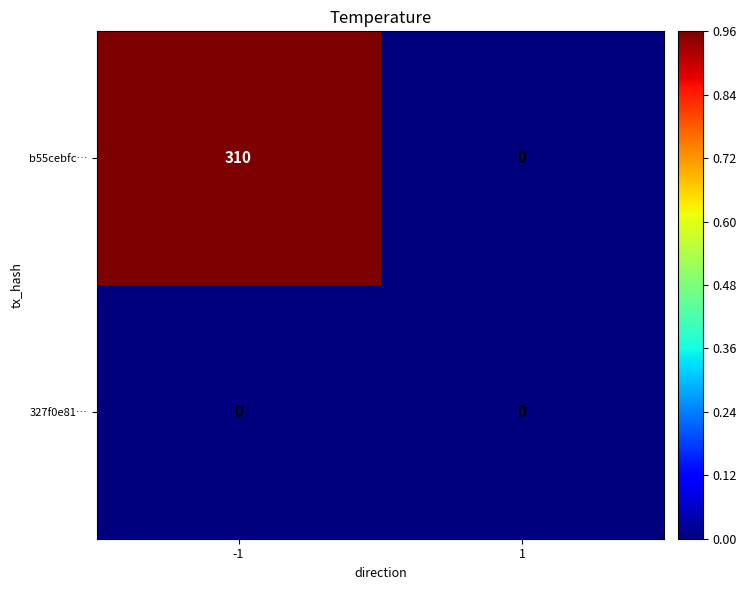

Reading left to right, extract all data points from this chart.

b55cebfc…: -1=310	1=0
327f0e81…: -1=0	1=0